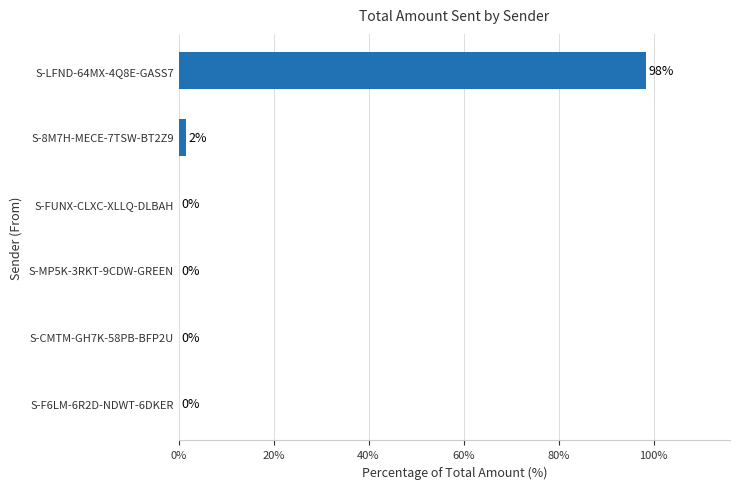

How many categories are shown in the chart?

6